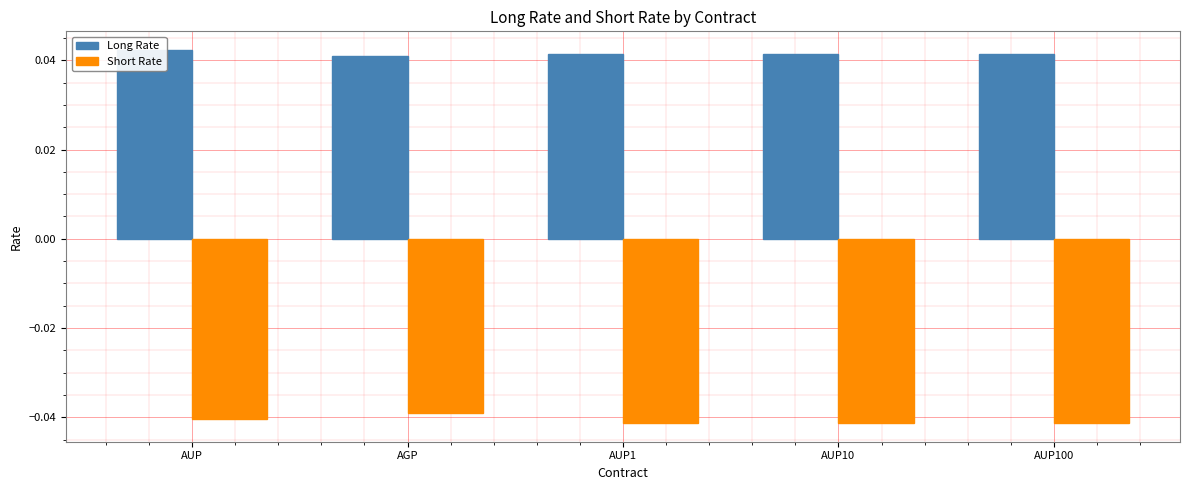

Which series has the widest spread of values?

Short Rate